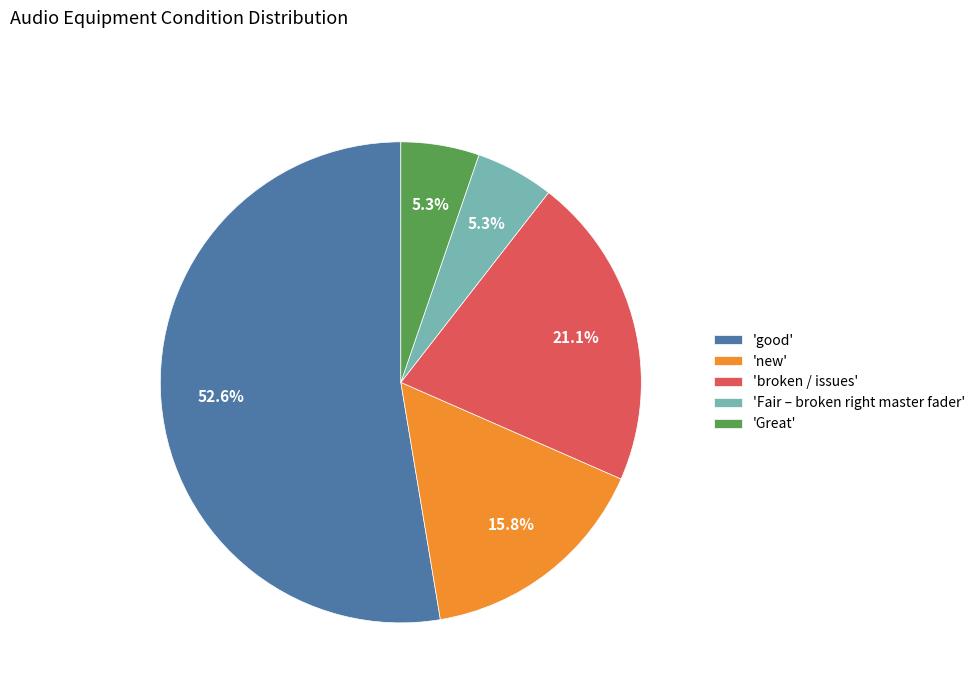

What is the ratio of the value at 'Great' to the value at 'new'?

0.3